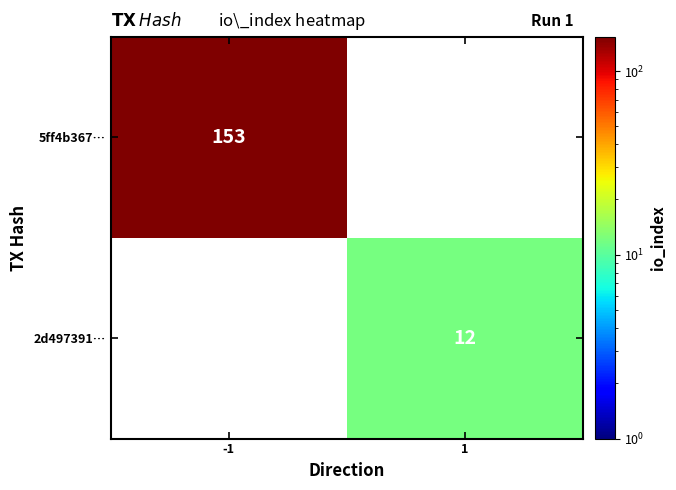

Is the value of 2d497391… at 1 greater than the value of 5ff4b367… at -1?

No